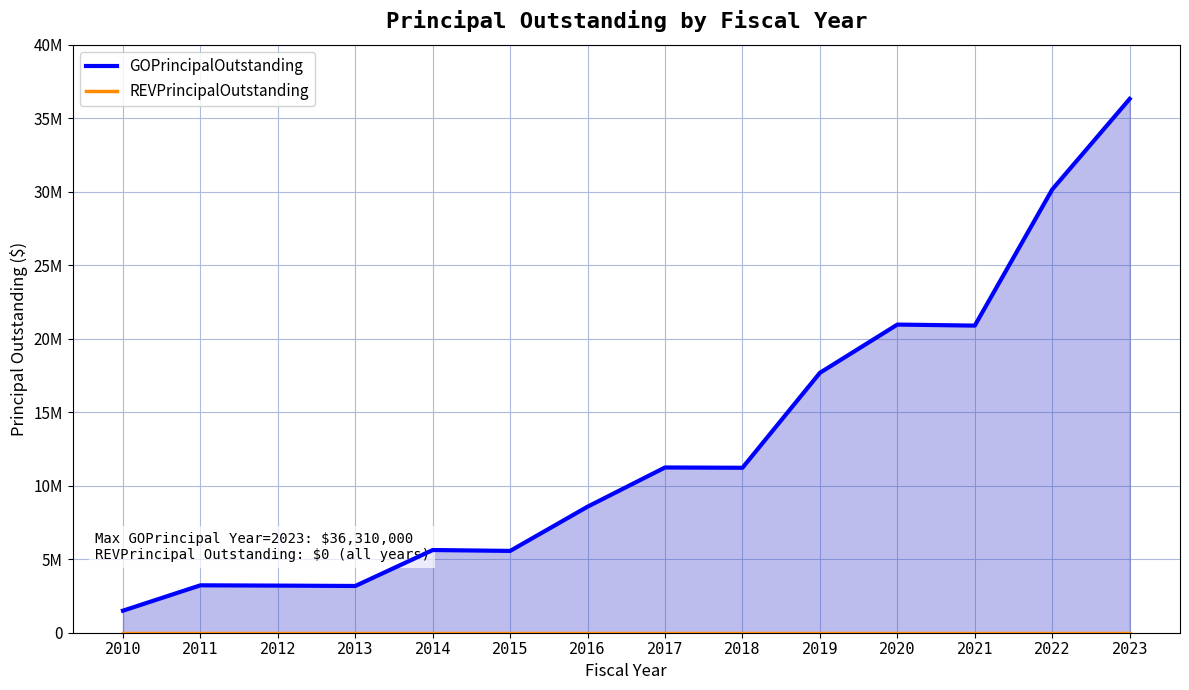

At which category is the sum across all series the highest?

2023